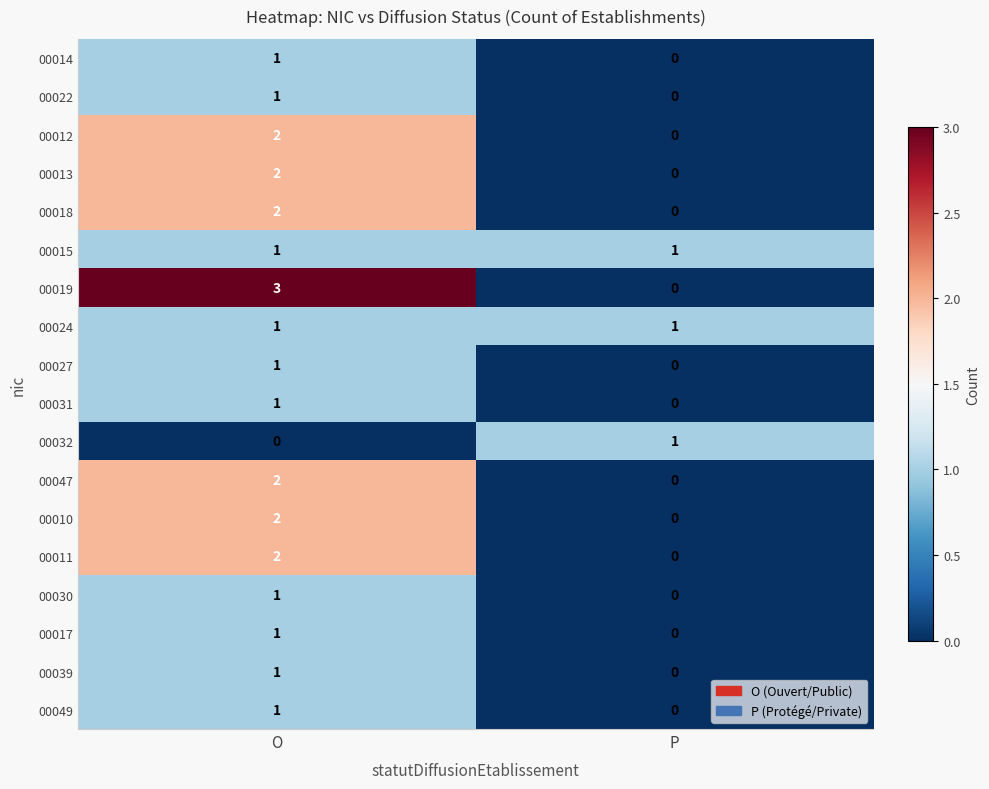

What is the total value across all series at O?

25